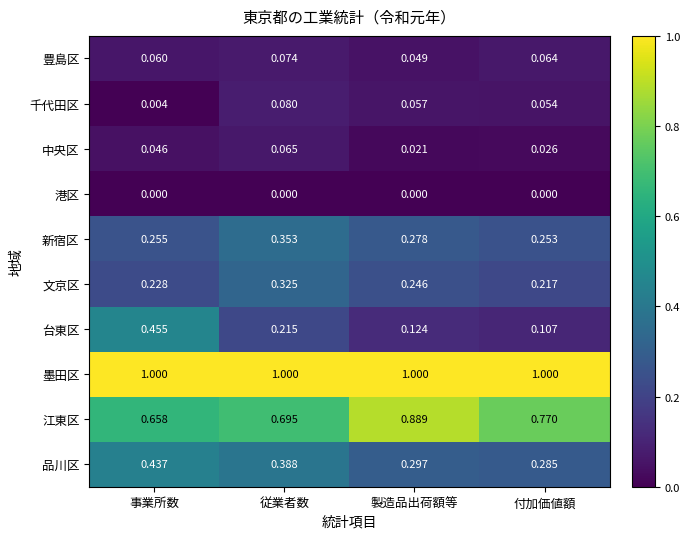

How many distinct data groups are displayed?

10